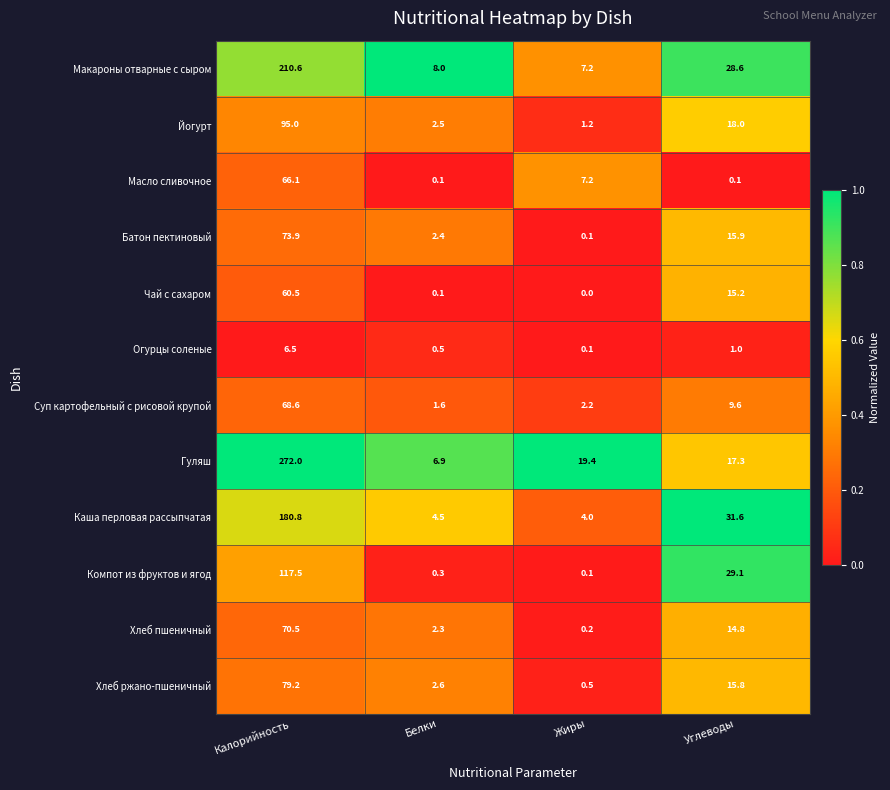

At which category does the chart reach its peak across all series?

Калорийность